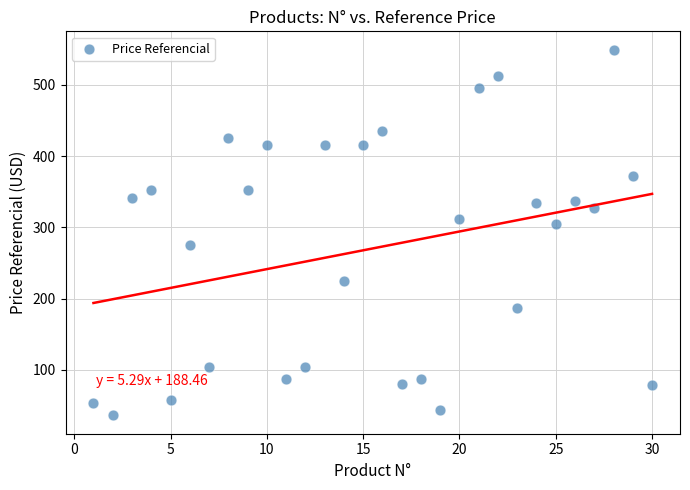

What is the range of Y values (max minus min)?

513.9